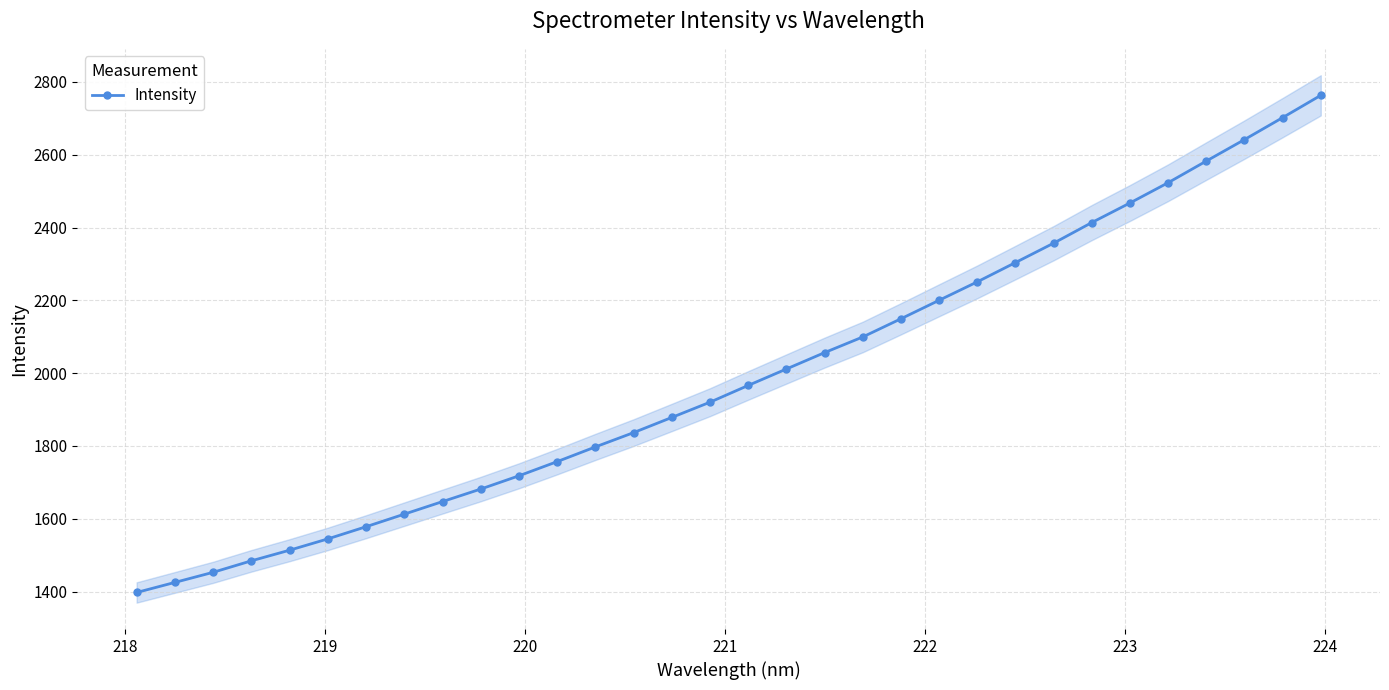

What is the value of the Intensity point at the 18th from the left?

2011.5